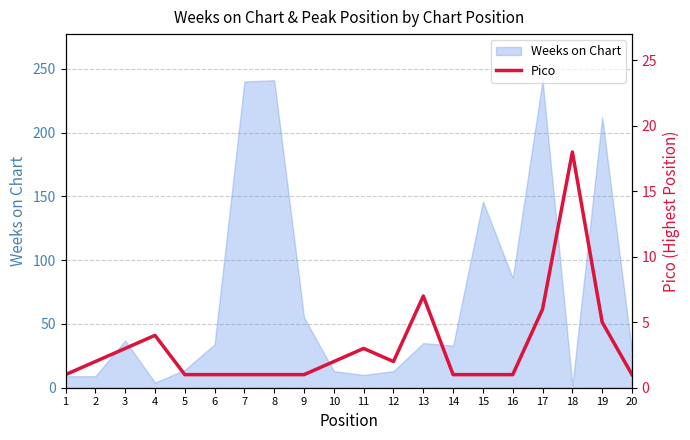

At which category does the chart reach its peak across all series?

18